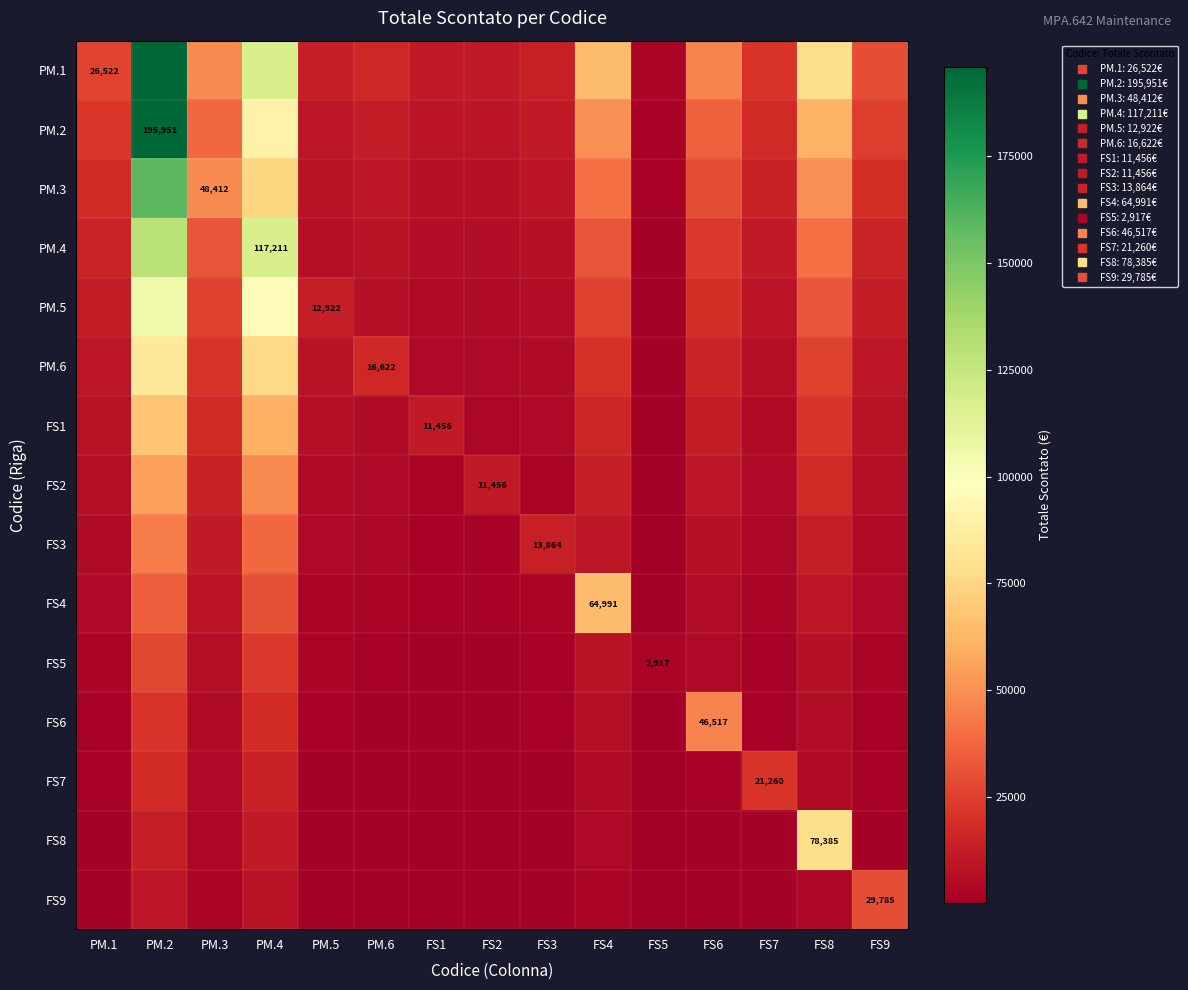

The value of FS7 at FS3 is 283.1. True or false?

False